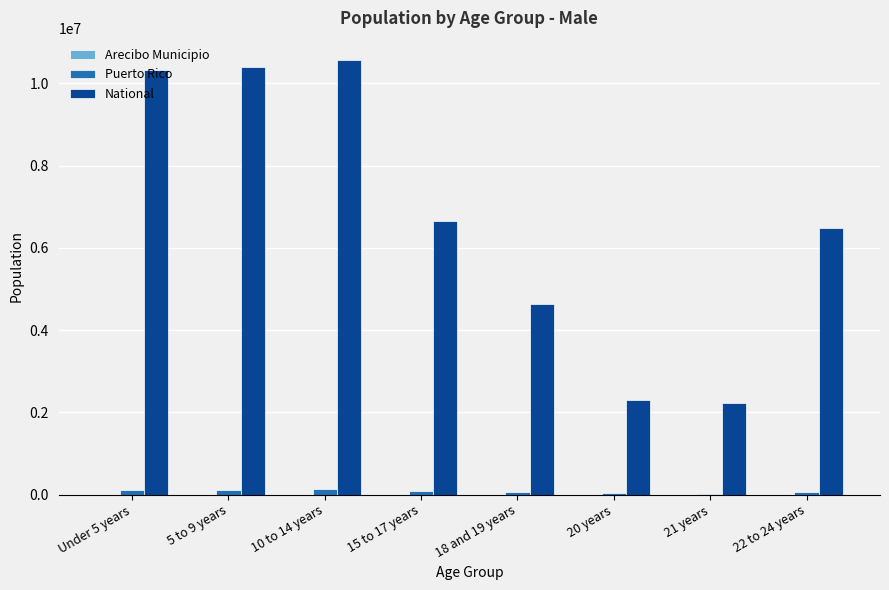

Is the value of Puerto Rico at 20 years greater than the value of National at 22 to 24 years?

No